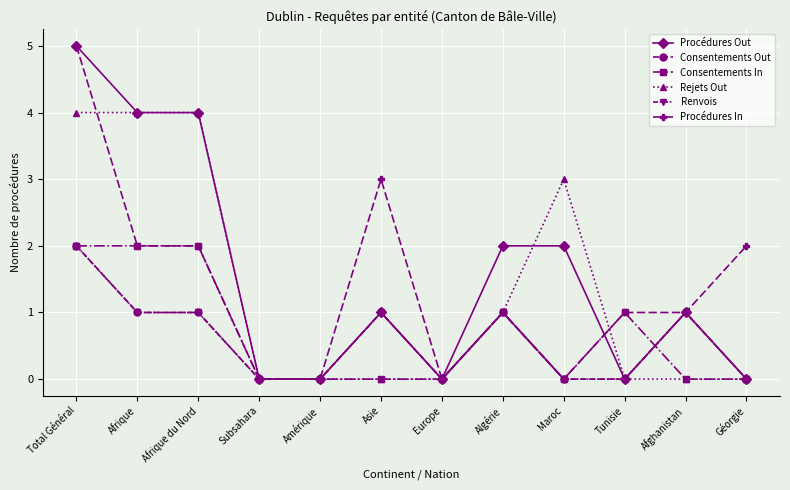

The Renvois series shows 0 at Subsahara. True or false?

True